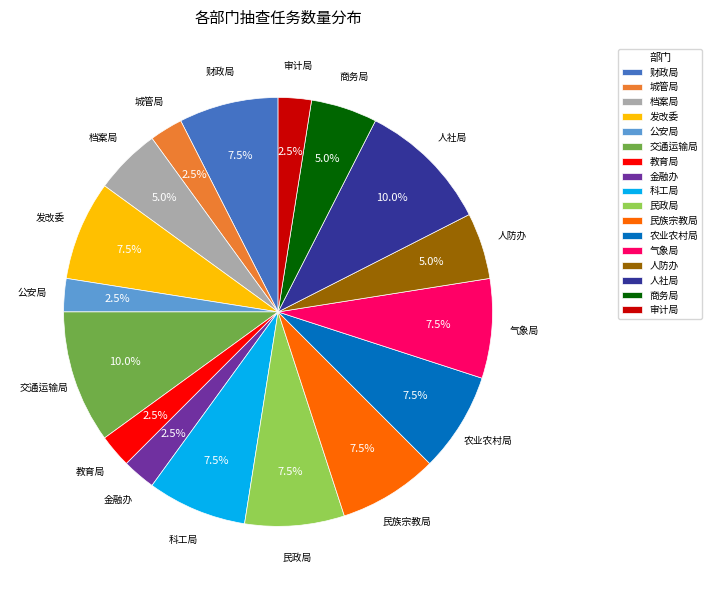

Is there any slice that represents more than half of the pie?

No